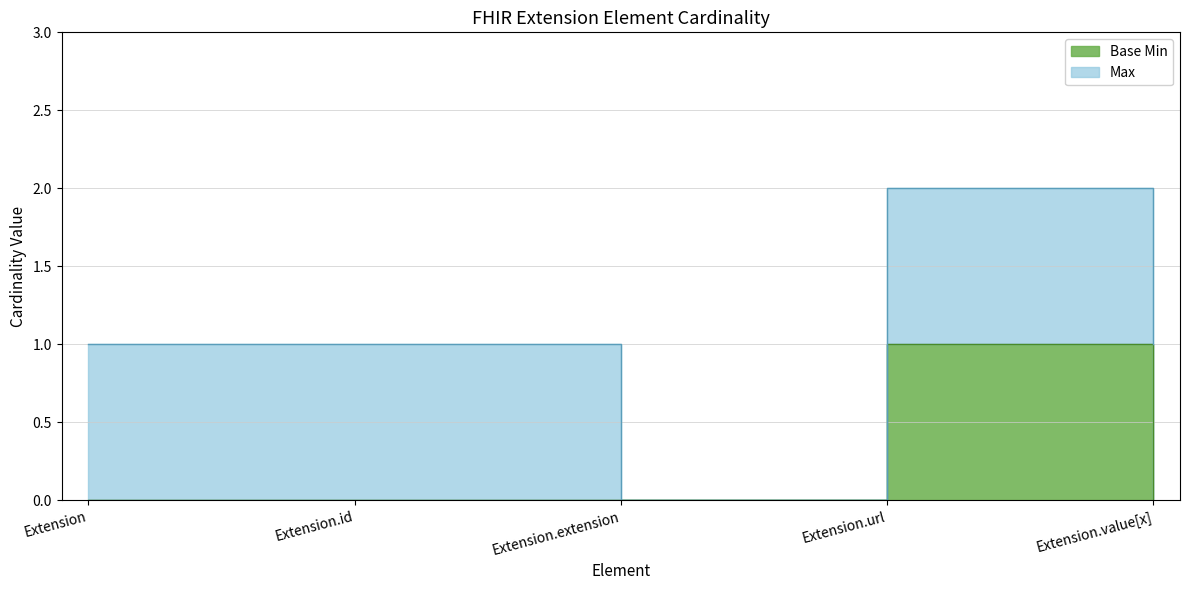

Is it true that the value at Extension.value[x] is 0?

False